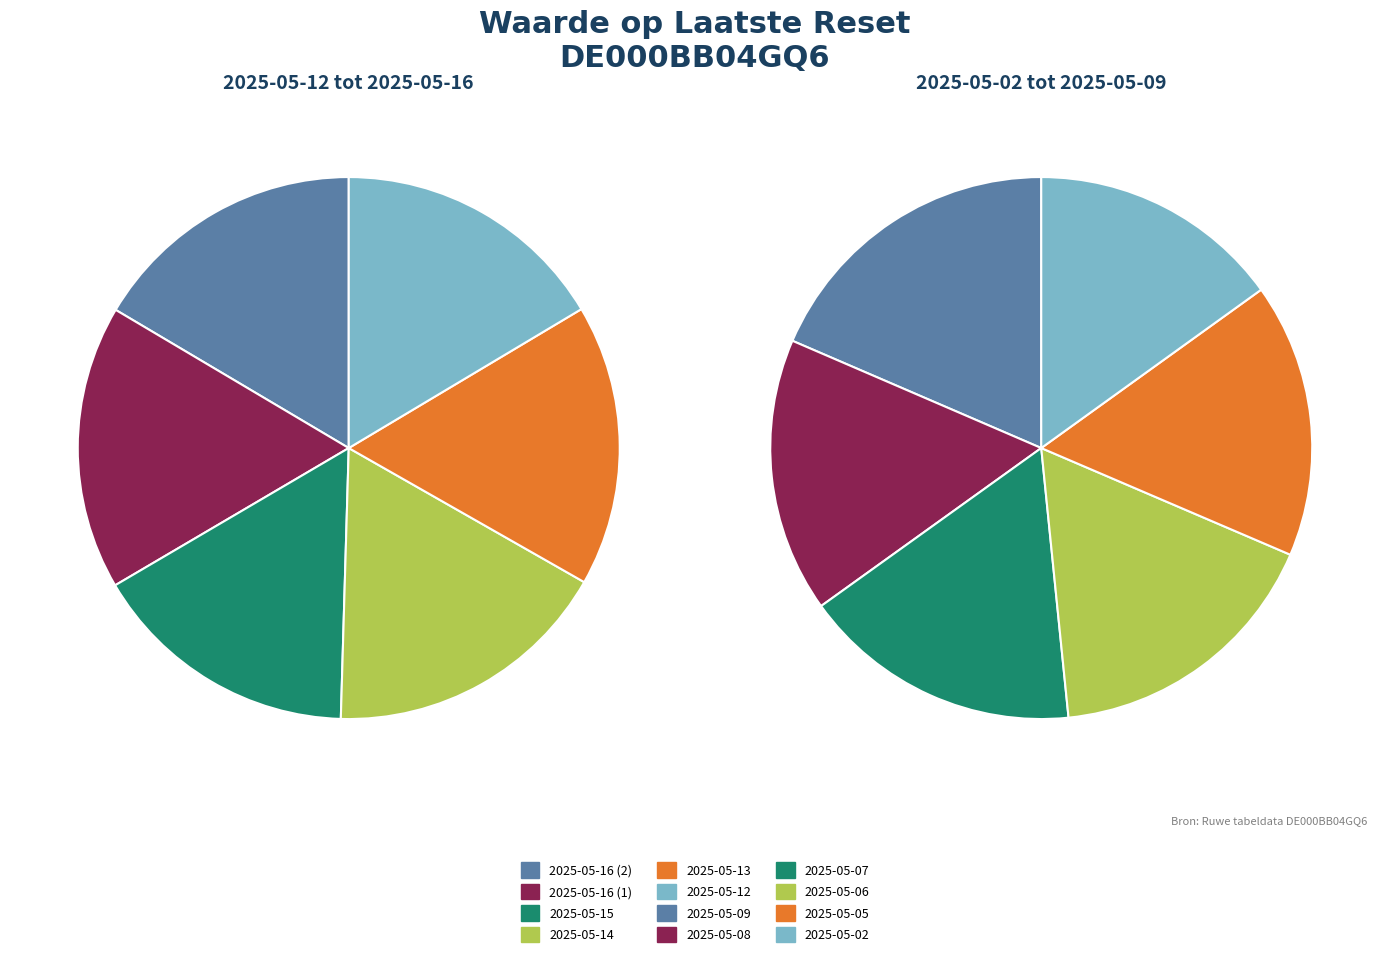

To the nearest percent, what is the difference between the 2025-05-08 and 2025-05-16 (2) slice percentages?

1%